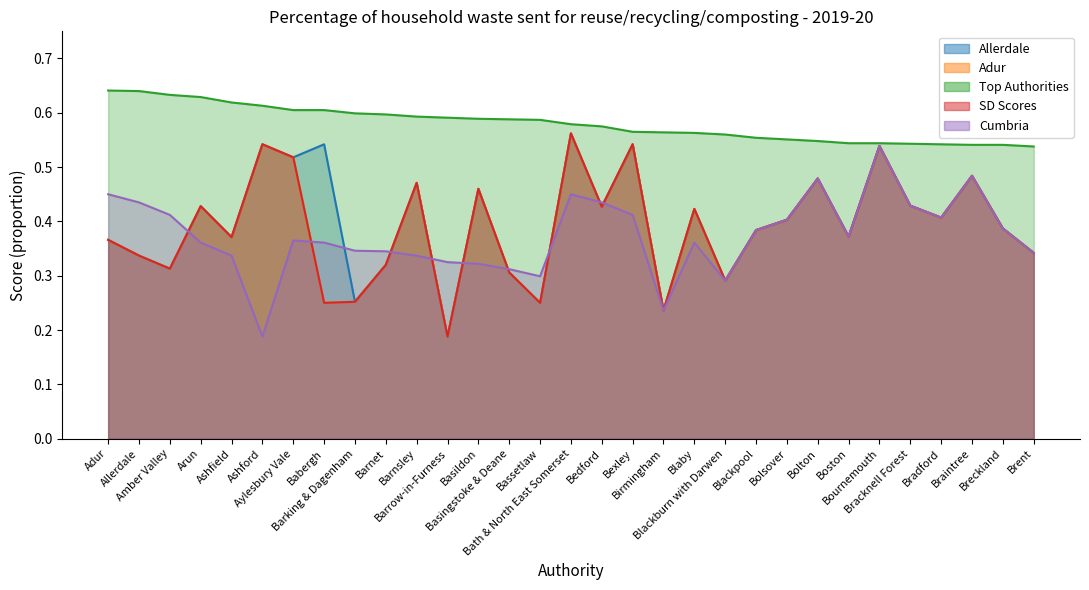

In SD Scores, how many points are higher than both neighbors (excluding endpoints)?

10